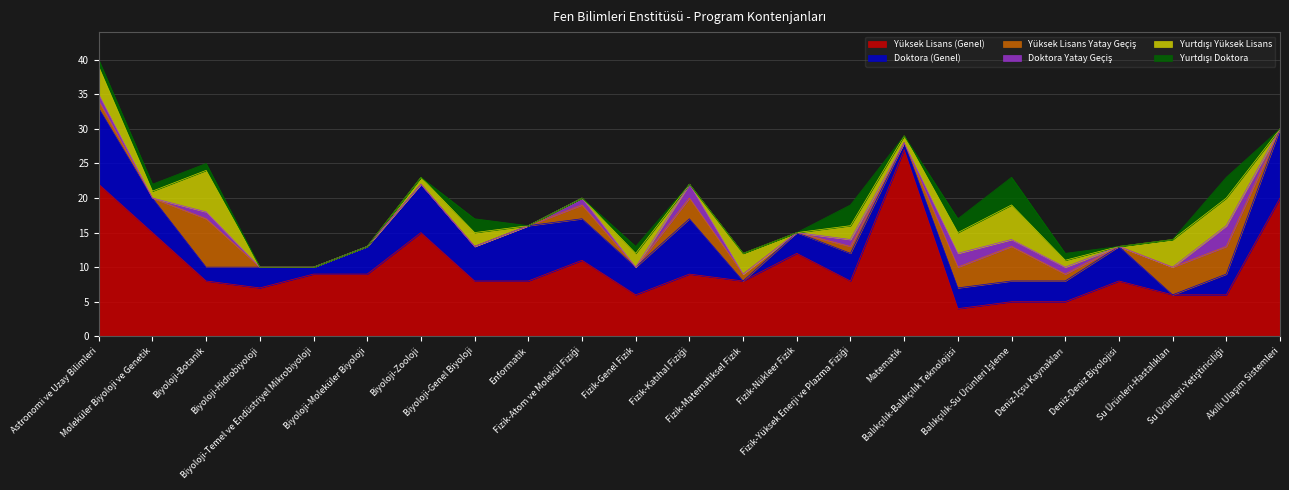

What position from the left is Deniz-Deniz Biyolojisi?

20